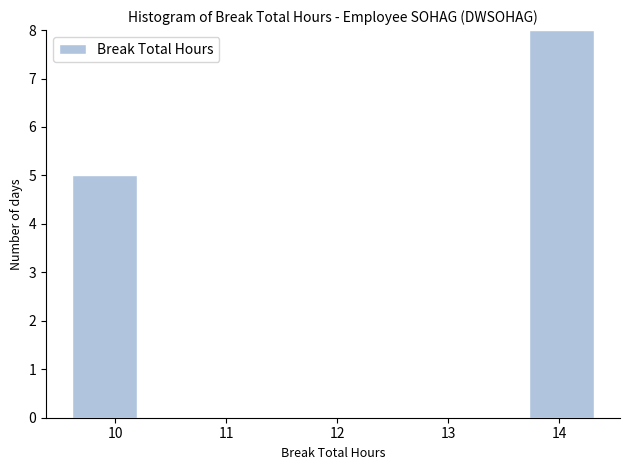

Reading left to right, transcribe this chart: for each bar, give the range it covers on the x-axis and its height. Neither the bar edges nor the heights are printed on the chart, so give them approximately, as read against the axes.

9.6 to 10.2: 5
10.2 to 10.8: 0
10.8 to 11.4: 0
11.4 to 12.0: 0
12.0 to 12.5: 0
12.5 to 13.1: 0
13.1 to 13.7: 0
13.7 to 14.3: 8